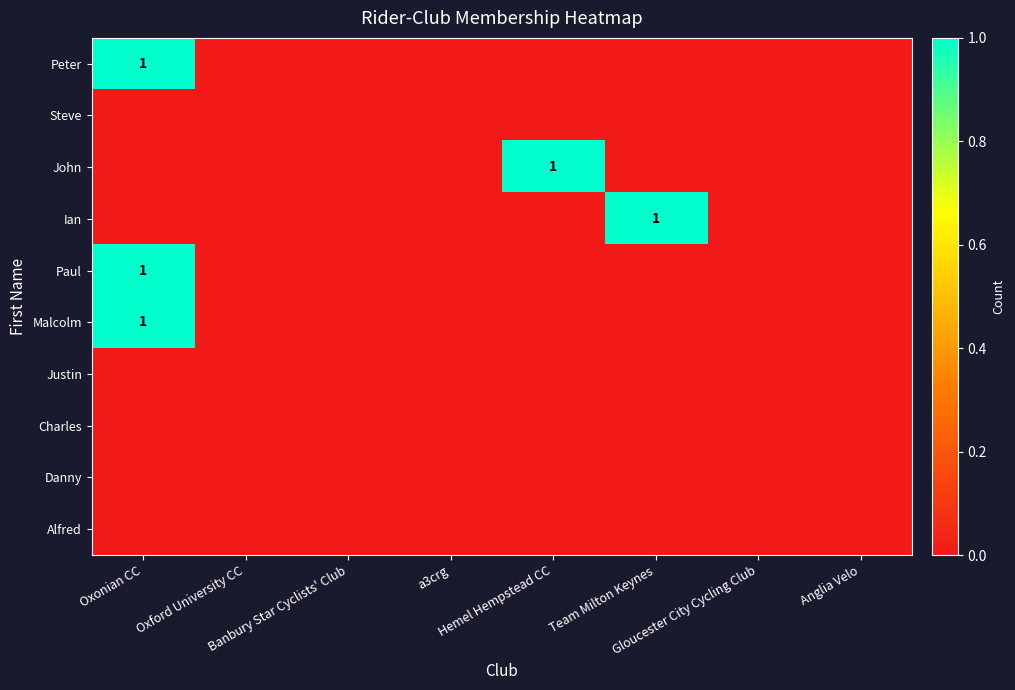

Rank the series by their maximum value, from highest to lowest.

Peter, John, Ian, Paul, Malcolm, Steve, Justin, Charles, Danny, Alfred